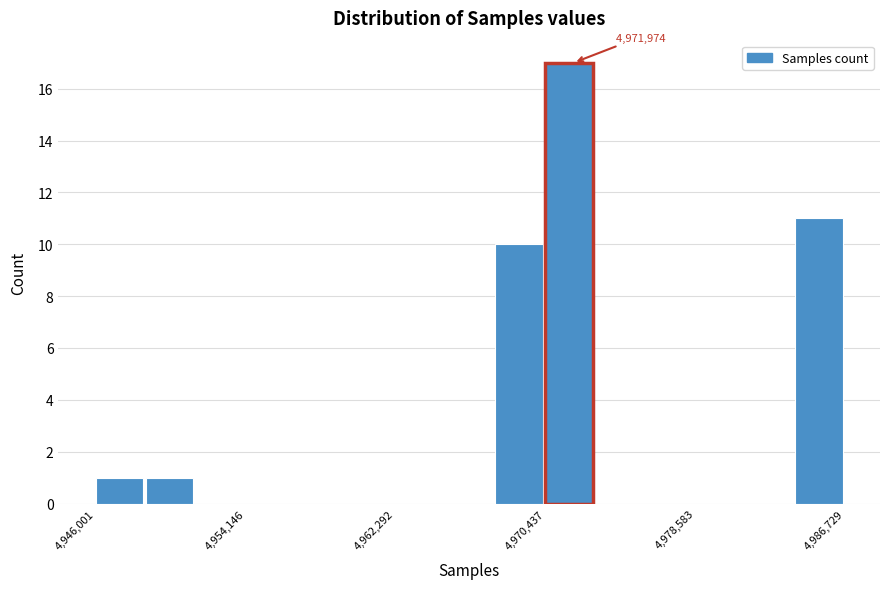

Around what value on the x-axis is the tallest bar? Give the approximate position of its centre, as read against the axis.

4972000